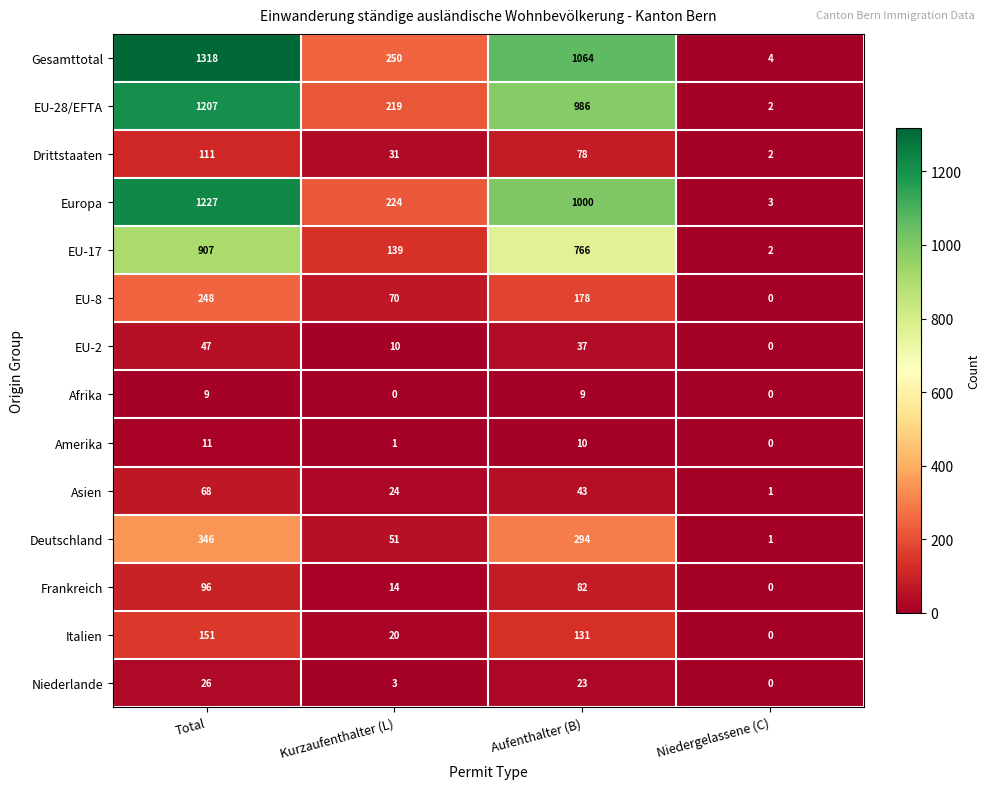

Rank the categories by EU-17 value from highest to lowest.

Total, Aufenthalter (B), Kurzaufenthalter (L), Niedergelassene (C)